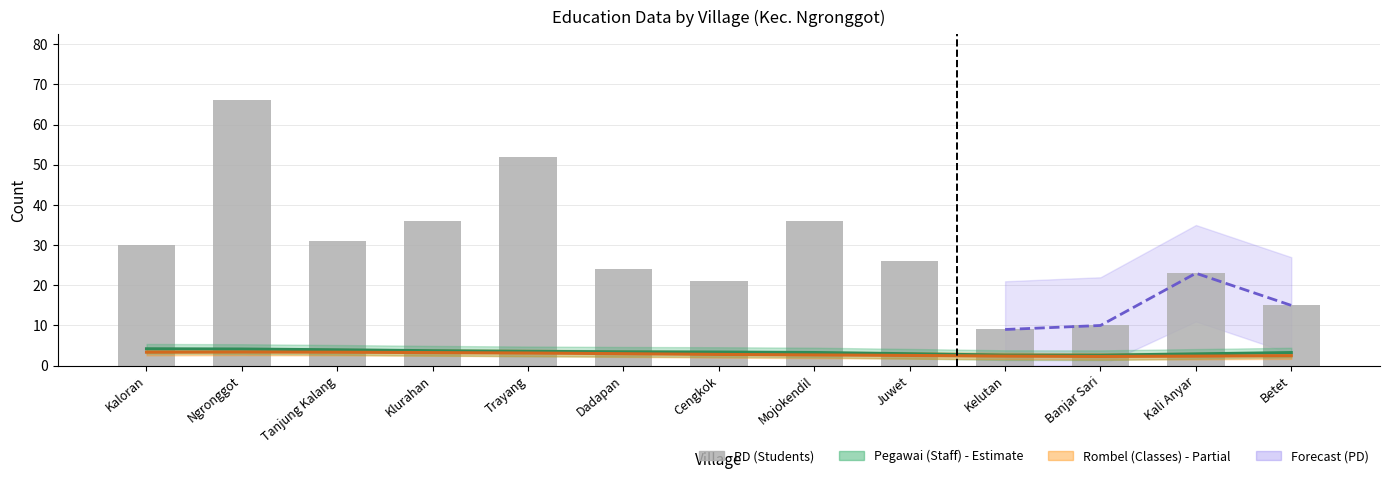

What is the change in value from Klurahan to Kali Anyar?

-13